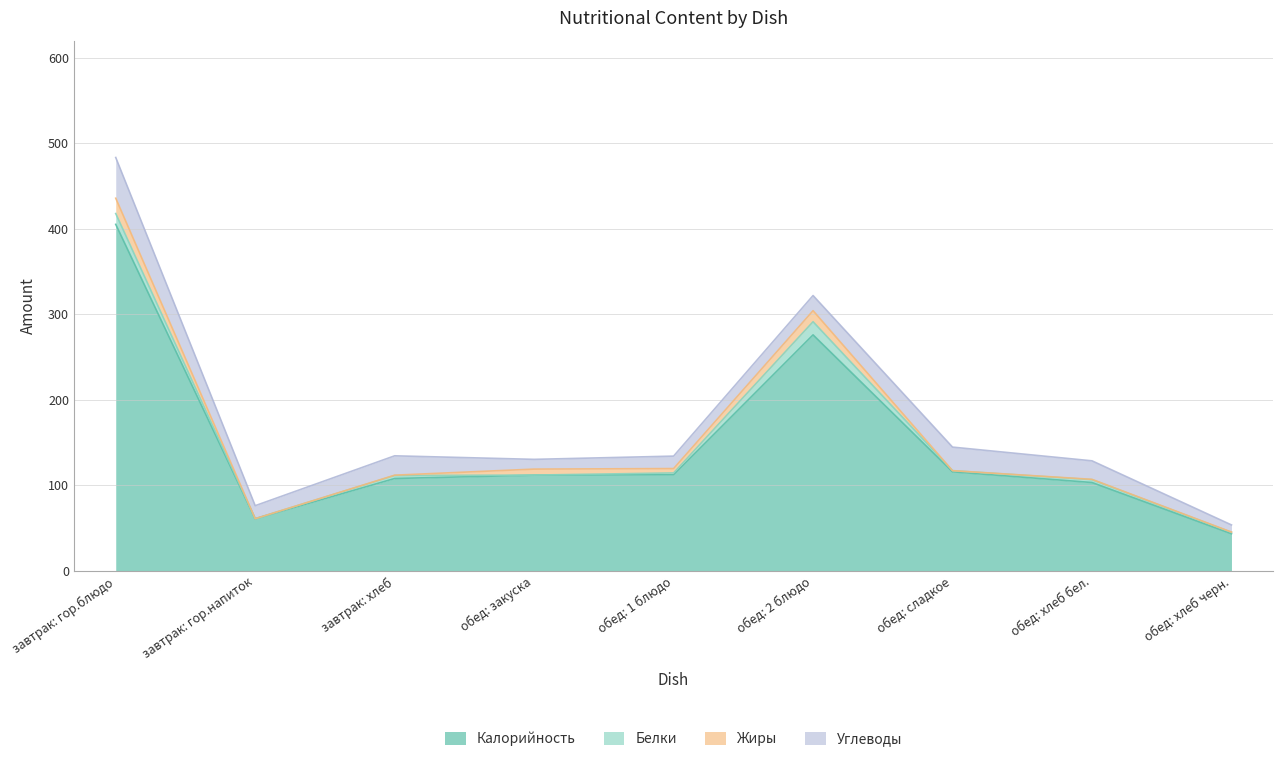

True or false: Белки and Углеводы cross at least once.

False